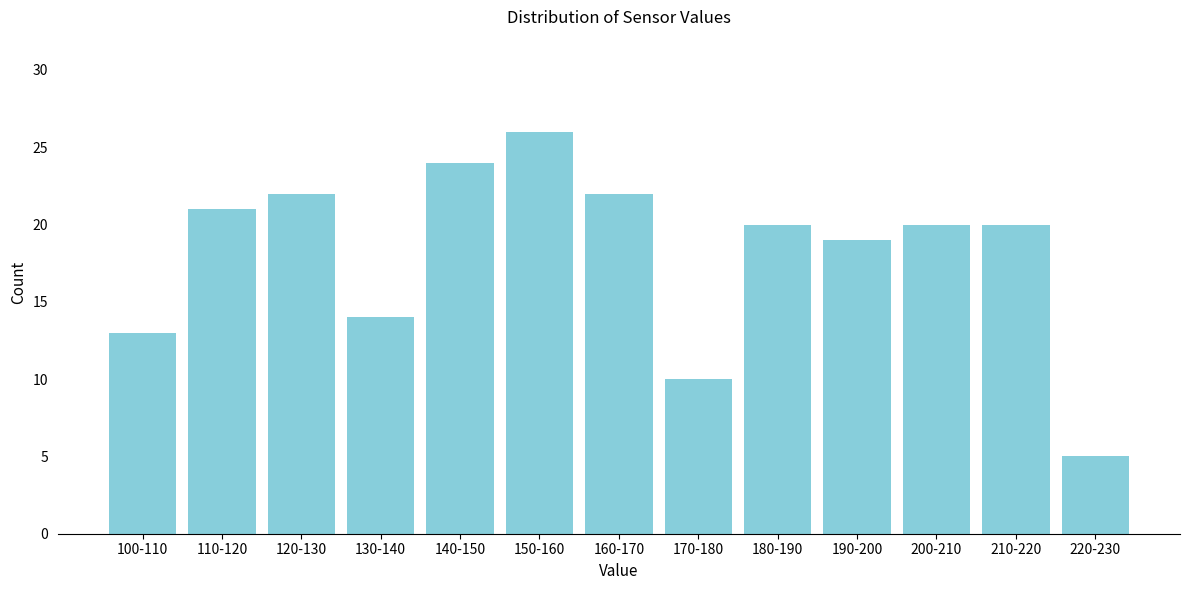

Reading left to right, extract all data points from this chart.

100-110=13	110-120=21	120-130=22	130-140=14	140-150=24	150-160=26	160-170=22	170-180=10	180-190=20	190-200=19	200-210=20	210-220=20	220-230=5